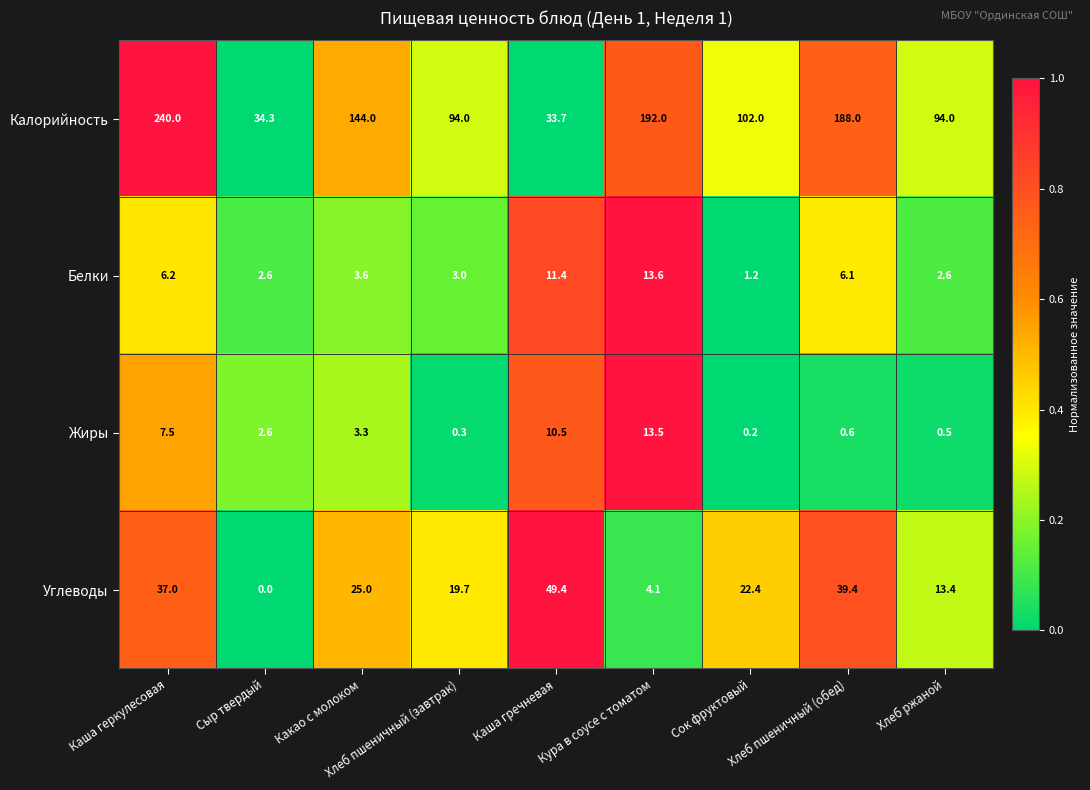

Where is Углеводы nearest to the value 24?

Какао с молоком